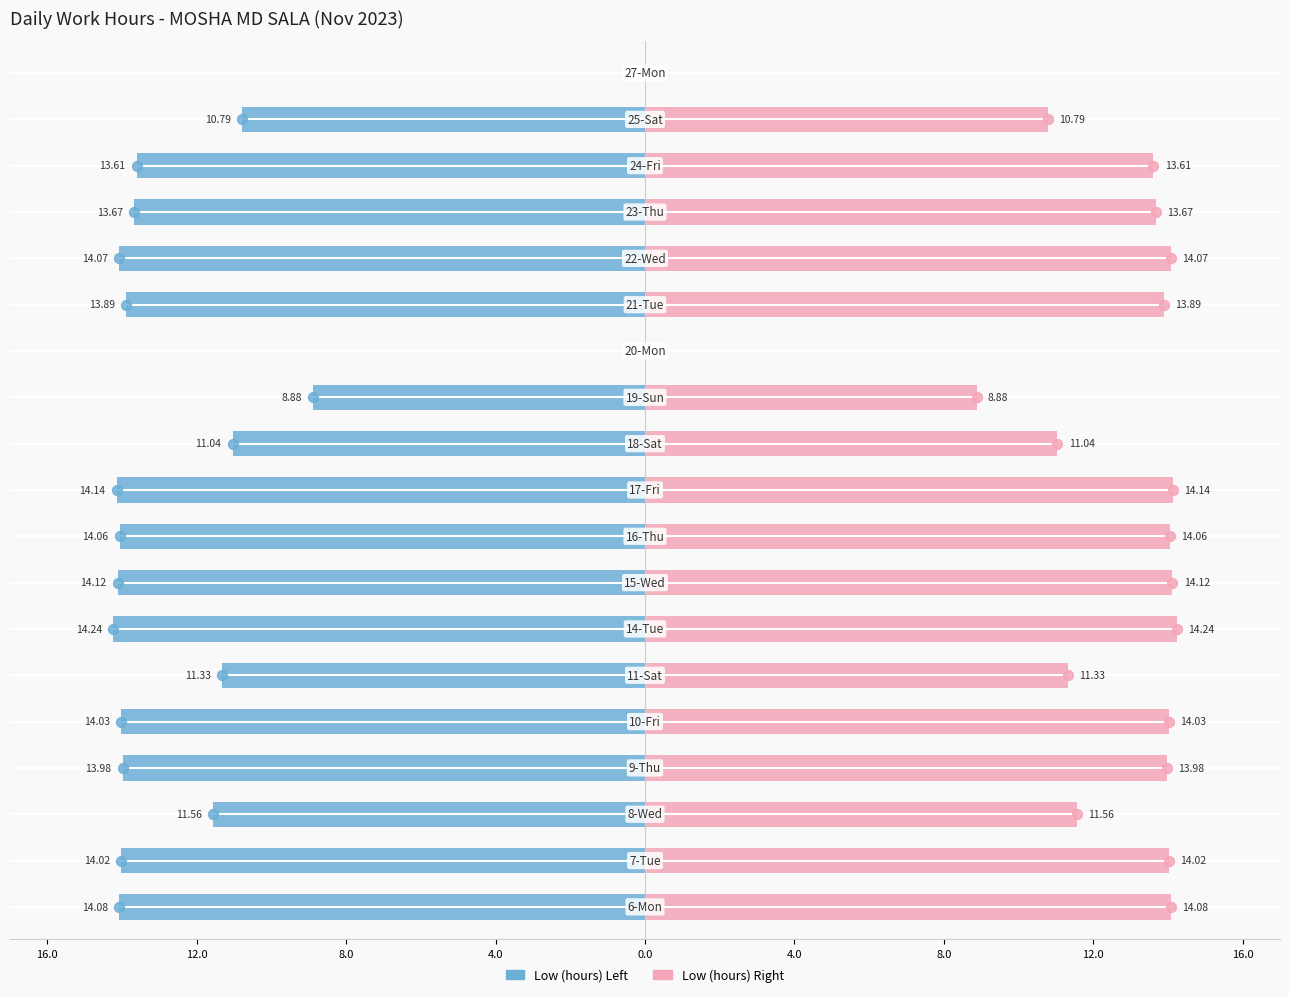

Reading right to left, transcribe all the data shown in this chart.

Low (hours) - Left: 0.0	-10.8	-13.6	-13.7	-14.1	-13.9	0.0	-8.9	-11.0	-14.1	-14.1	-14.1	-14.2	-11.3	-14.0	-14.0	-11.6	-14.0	-14.1
Low (hours) - Right: 0.0	10.8	13.6	13.7	14.1	13.9	0.0	8.9	11.0	14.1	14.1	14.1	14.2	11.3	14.0	14.0	11.6	14.0	14.1